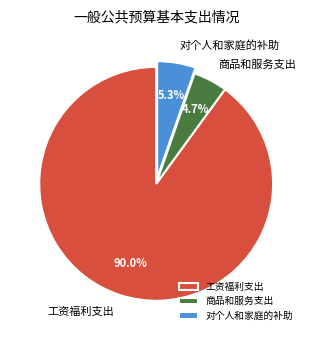

What percentage do 工资福利支出 and 对个人和家庭的补助 together represent?

95.3%